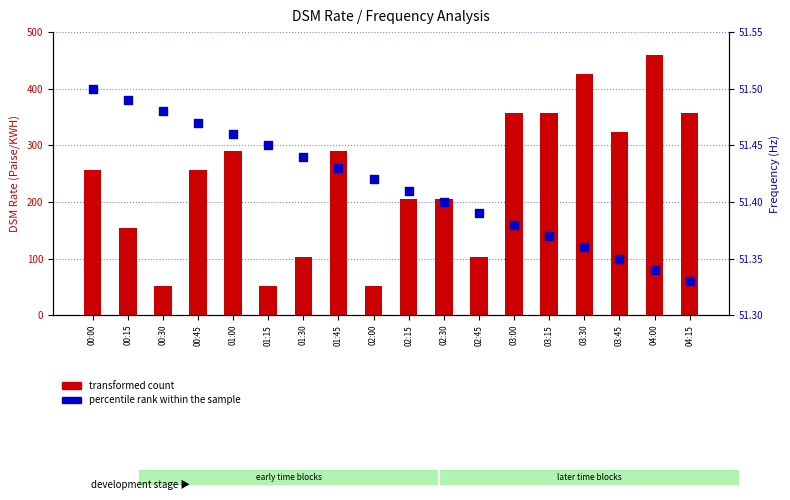

Which series contains the highest Y value?

transformed count